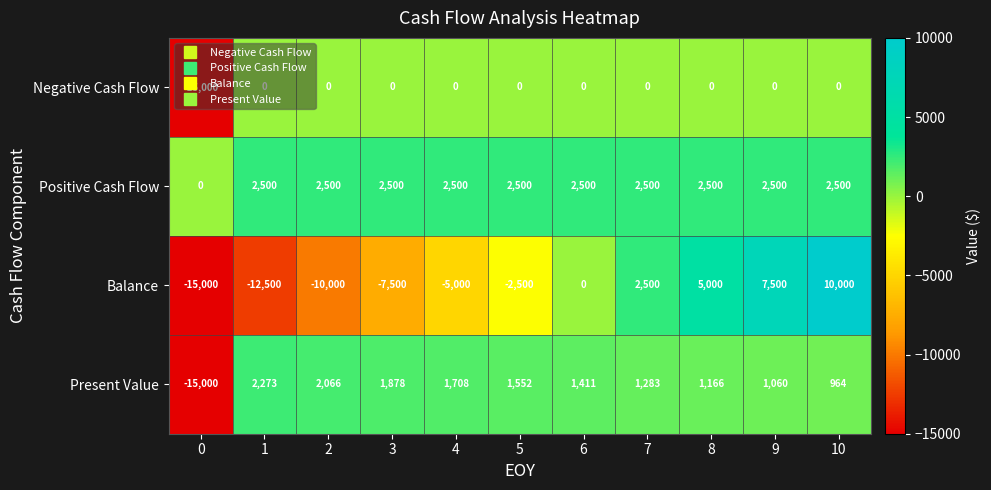

List the series in order of their overall mean, lowest first.

Balance, Negative Cash Flow, Present Value, Positive Cash Flow